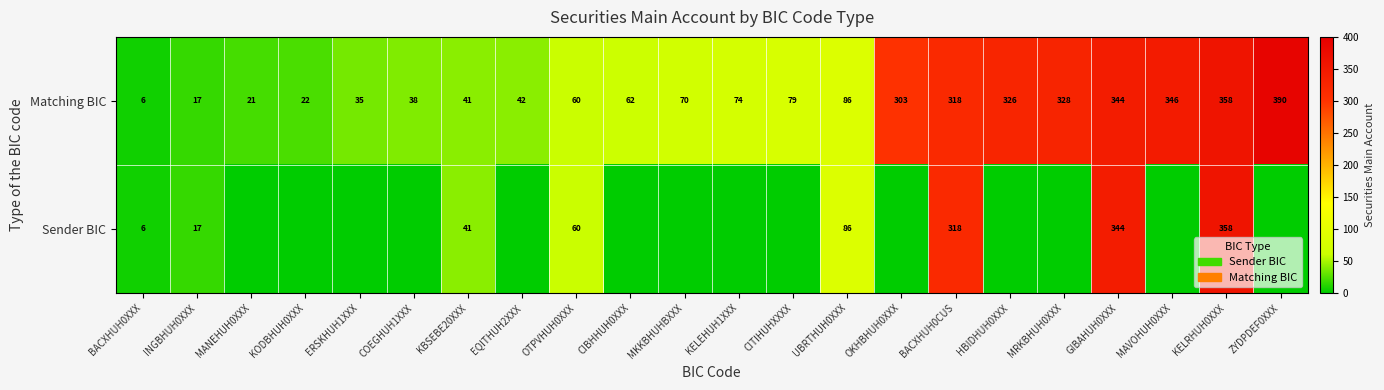

What is the difference between the Matching BIC values at INGBHUH0XXX and COEGHUH1XXX?

21